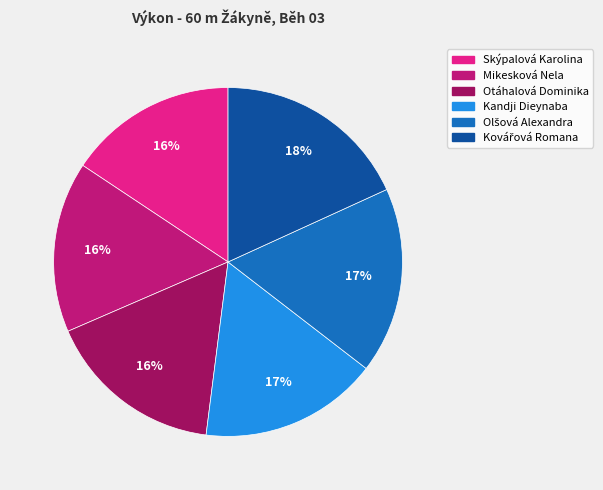

Is the sum of Otáhalová Dominika and Mikesková Nela greater than half?

No